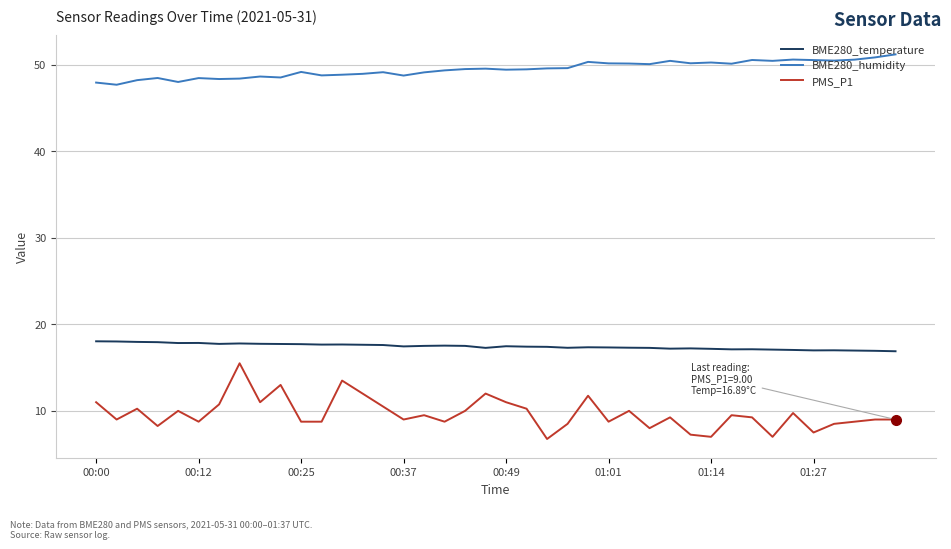

Which series has the widest spread of values?

PMS_P1